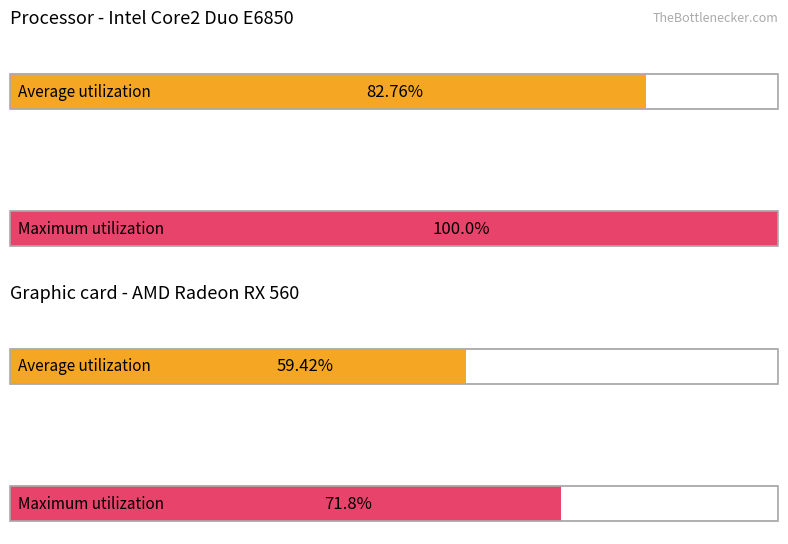

Which series has the largest total across all categories?

Maximum utilization